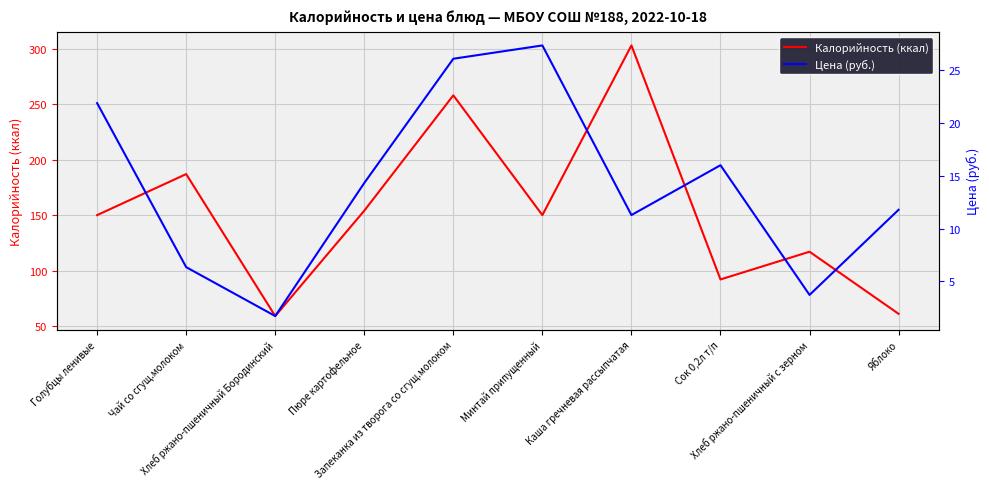

True or false: Цена (руб.) and Калорийность (ккал) intersect in this chart.

False